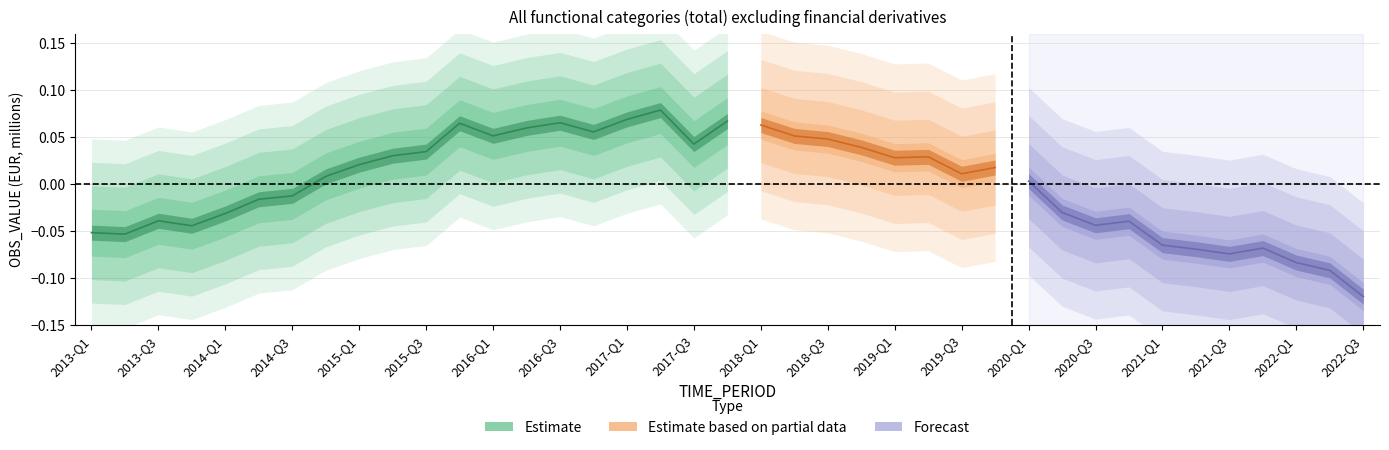

What is the label of the 2nd point from the left?

2013-Q2